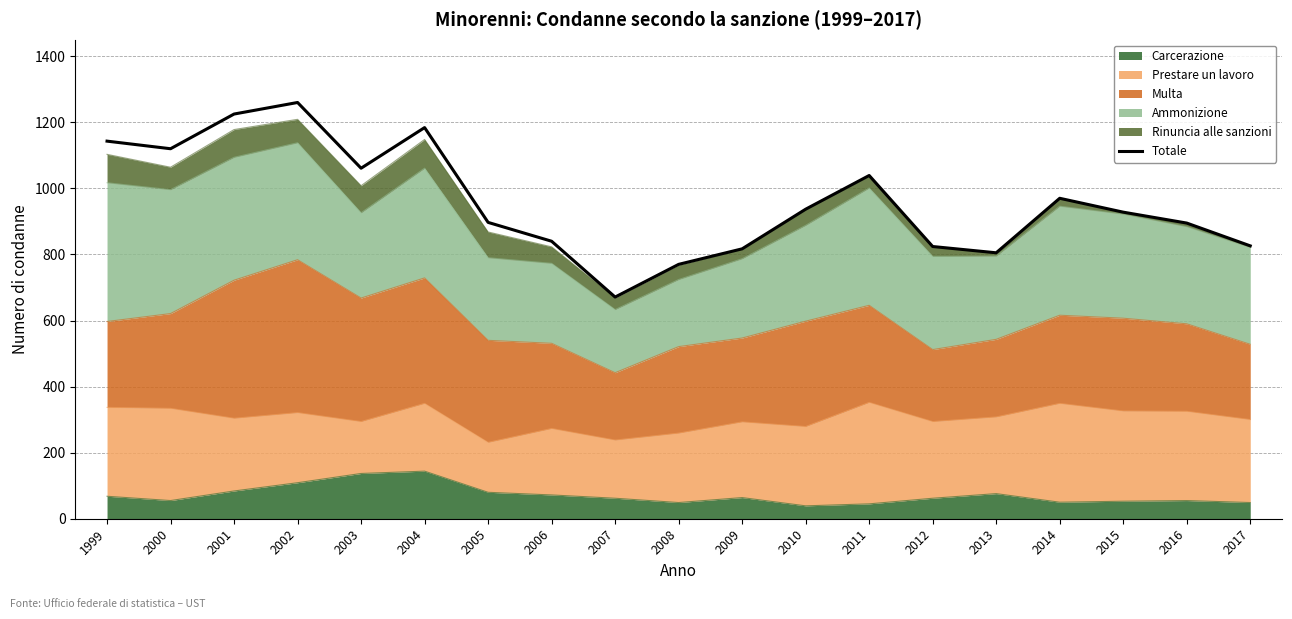

What is the value of the 11th point from the left?

817